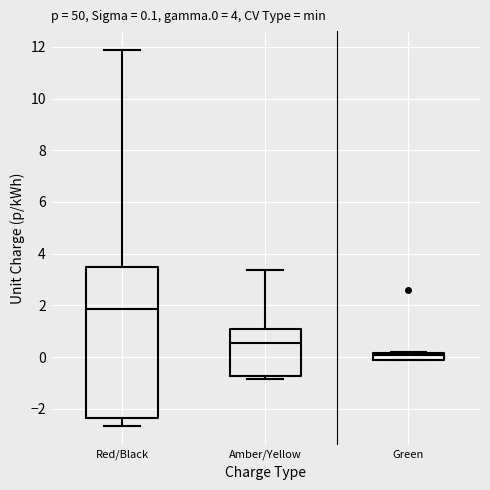

Which box's median line is the lowest?

Green